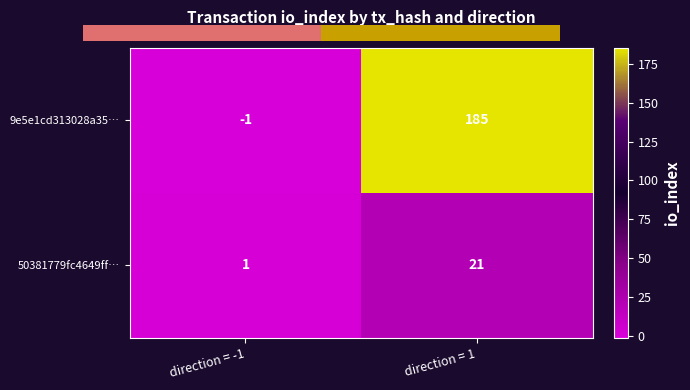

Is the value of 50381779fc4649ff… at direction = 1 greater than the value of 9e5e1cd313028a35… at direction = 1?

No